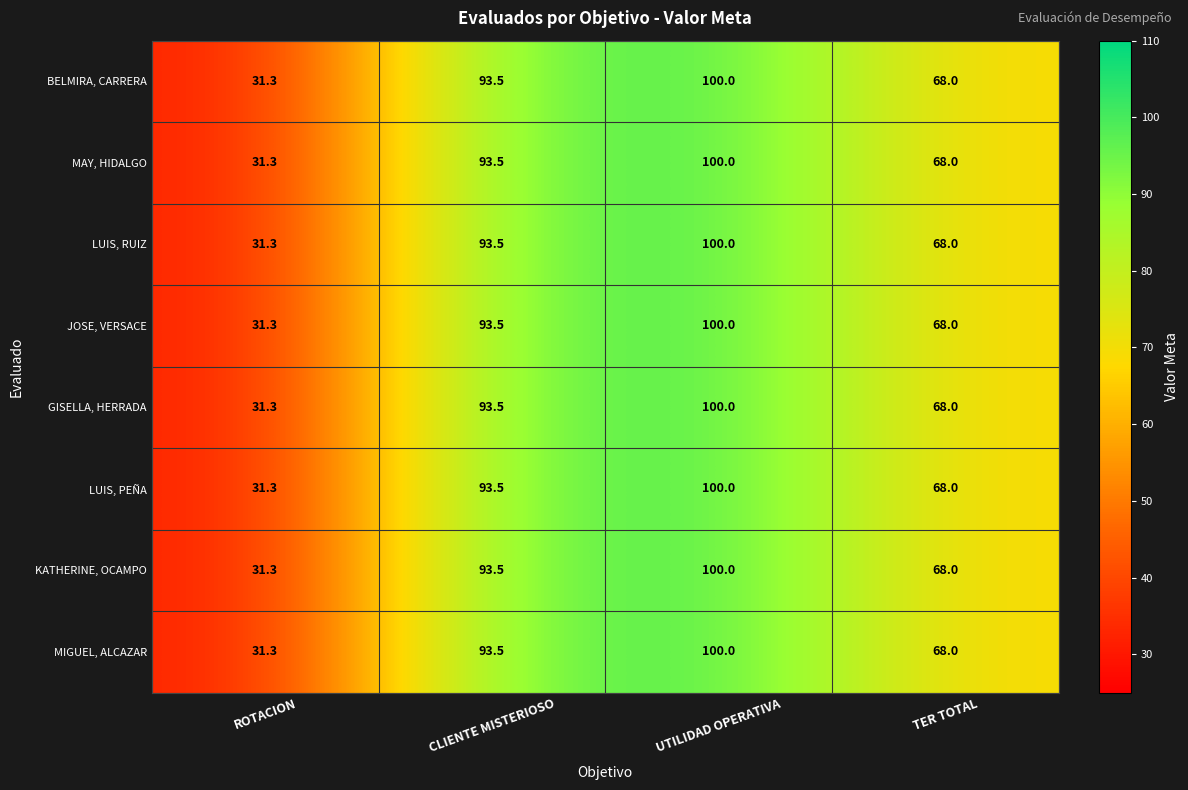

At which category is the sum across all series the highest?

UTILIDAD OPERATIVA